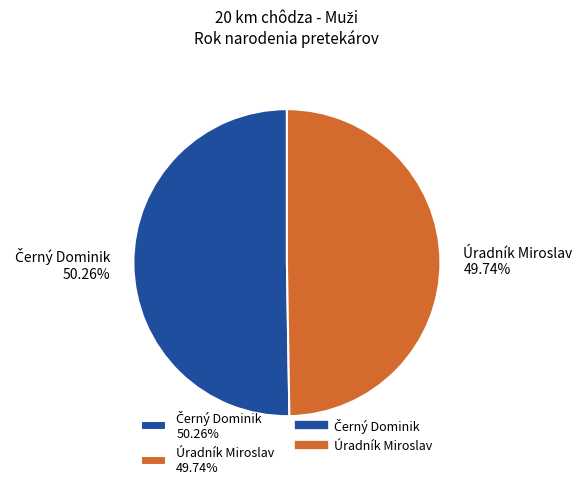

To the nearest percent, what is the average slice percentage?

50%